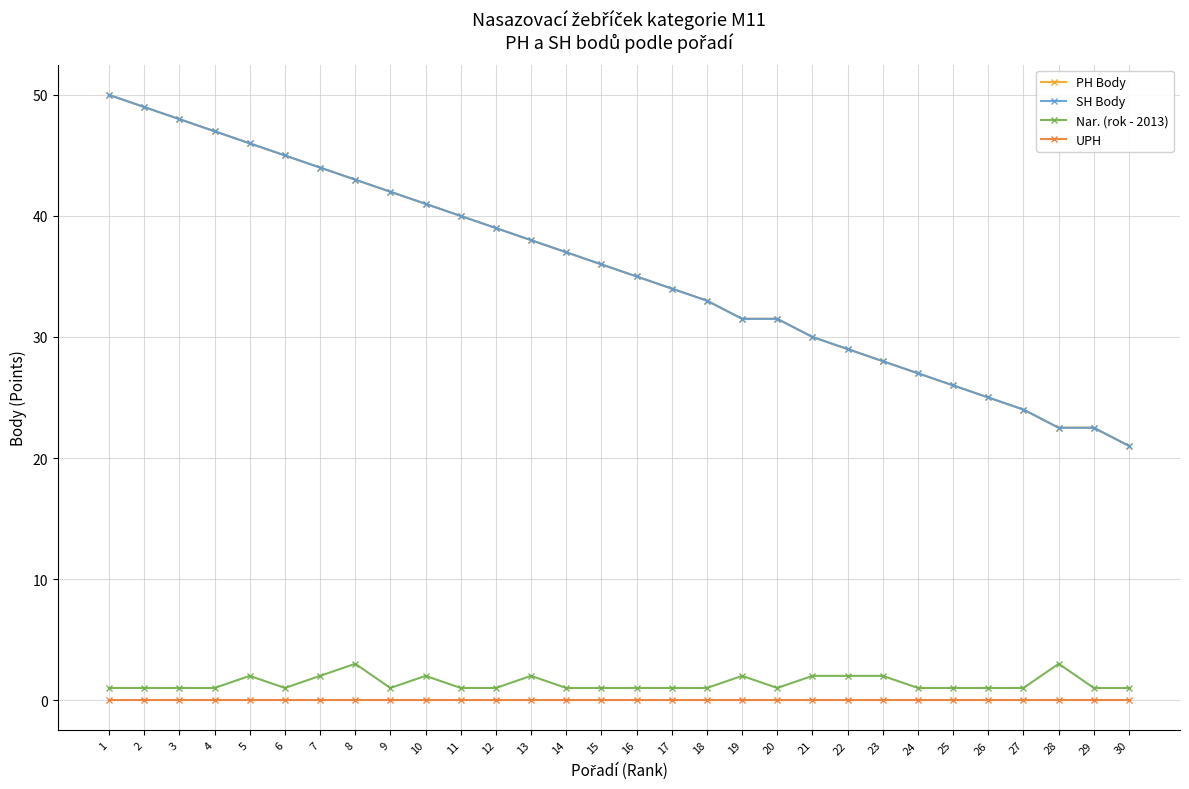

What is the difference between the highest and lowest values at 6?

45.0